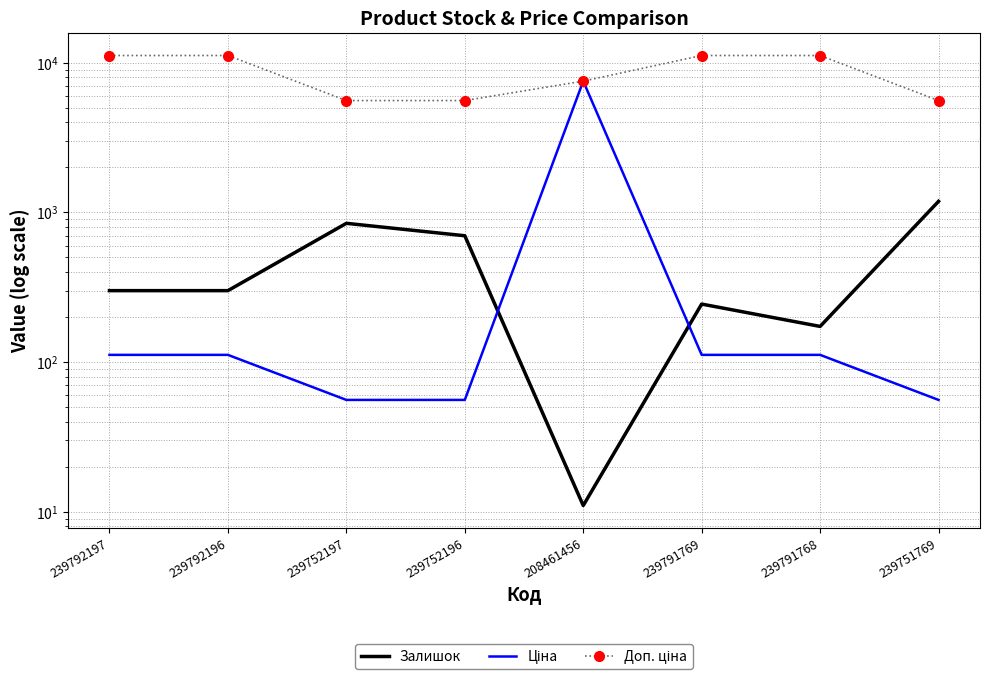

Is it true that Доп. ціна equals 11169.0 at 239792196?

True